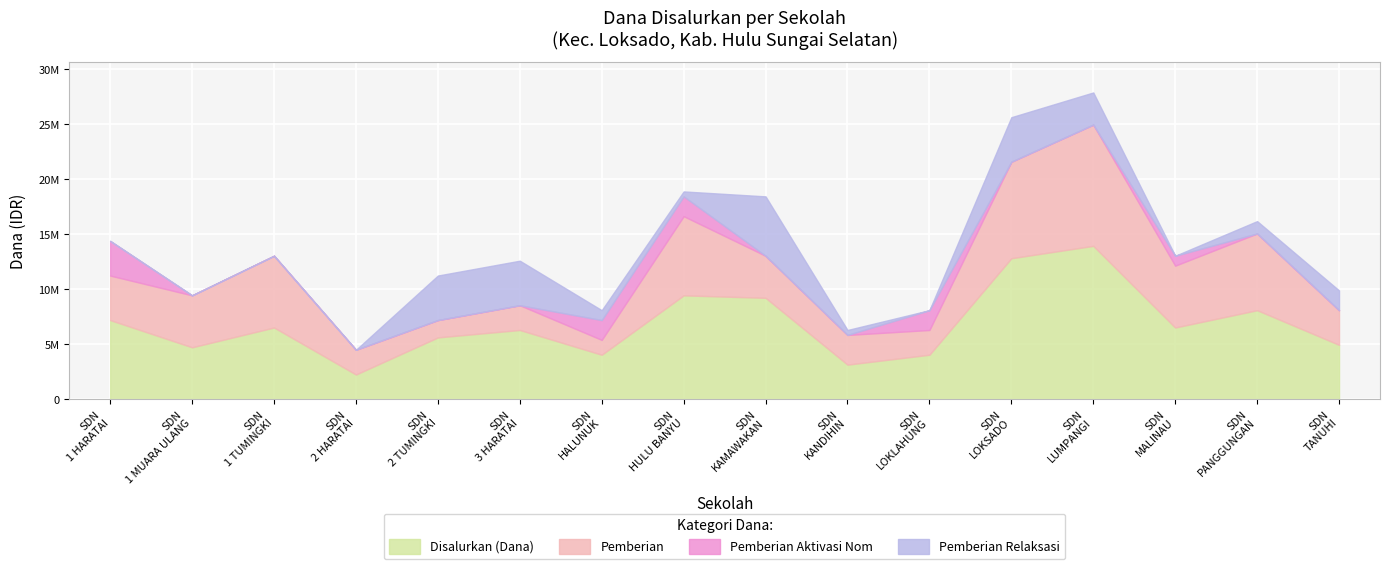

Reading left to right, transcribe all the data shown in this chart.

Disalurkan (Dana): SD NEGERI 1 HARATAI=7200000	SD NEGERI 1 MUARA ULANG=4725000	SD NEGERI 1 TUMINGKI=6525000	SD NEGERI 2 HARATAI=2250000	SD NEGERI 2 TUMINGKI=5625000	SD NEGERI 3 HARATAI=6300000	SD NEGERI HALUNUK=4050000	SD NEGERI HULU BANYU=9450000	SD NEGERI KAMAWAKAN=9225000	SD NEGERI KANDIHIN=3150000	SD NEGERI LOKLAHUNG=4050000	SD NEGERI LOKSADO=12825000	SD NEGERI LUMPANGI=13950000	SD NEGERI MALINAU=6525000	SD NEGERI PANGGUNGAN=8100000	SD NEGERI TANUHI=4950000
Pemberian: SD NEGERI 1 HARATAI=4050000	SD NEGERI 1 MUARA ULANG=4725000	SD NEGERI 1 TUMINGKI=6525000	SD NEGERI 2 HARATAI=2250000	SD NEGERI 2 TUMINGKI=1575000	SD NEGERI 3 HARATAI=2250000	SD NEGERI HALUNUK=1350000	SD NEGERI HULU BANYU=7200000	SD NEGERI KAMAWAKAN=3825000	SD NEGERI KANDIHIN=2700000	SD NEGERI LOKLAHUNG=2250000	SD NEGERI LOKSADO=8775000	SD NEGERI LUMPANGI=11025000	SD NEGERI MALINAU=5625000	SD NEGERI PANGGUNGAN=6975000	SD NEGERI TANUHI=3150000
Pemberian Aktivasi Nom: SD NEGERI 1 HARATAI=3150000	SD NEGERI 1 MUARA ULANG=0	SD NEGERI 1 TUMINGKI=0	SD NEGERI 2 HARATAI=0	SD NEGERI 2 TUMINGKI=0	SD NEGERI 3 HARATAI=0	SD NEGERI HALUNUK=1800000	SD NEGERI HULU BANYU=1800000	SD NEGERI KAMAWAKAN=0	SD NEGERI KANDIHIN=0	SD NEGERI LOKLAHUNG=1800000	SD NEGERI LOKSADO=0	SD NEGERI LUMPANGI=0	SD NEGERI MALINAU=900000	SD NEGERI PANGGUNGAN=0	SD NEGERI TANUHI=0
Pemberian Relaksasi: SD NEGERI 1 HARATAI=0	SD NEGERI 1 MUARA ULANG=0	SD NEGERI 1 TUMINGKI=0	SD NEGERI 2 HARATAI=0	SD NEGERI 2 TUMINGKI=4050000	SD NEGERI 3 HARATAI=4050000	SD NEGERI HALUNUK=900000	SD NEGERI HULU BANYU=450000	SD NEGERI KAMAWAKAN=5400000	SD NEGERI KANDIHIN=450000	SD NEGERI LOKLAHUNG=0	SD NEGERI LOKSADO=4050000	SD NEGERI LUMPANGI=2925000	SD NEGERI MALINAU=0	SD NEGERI PANGGUNGAN=1125000	SD NEGERI TANUHI=1800000